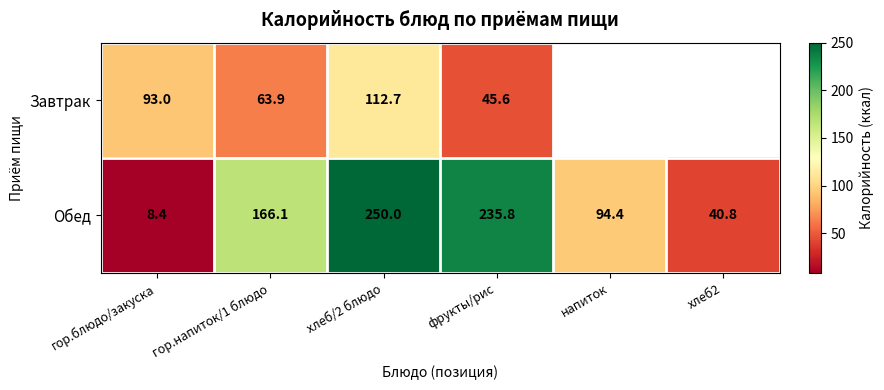

Is it true that Обед equals 250.0 at хлеб/2 блюдо?

True